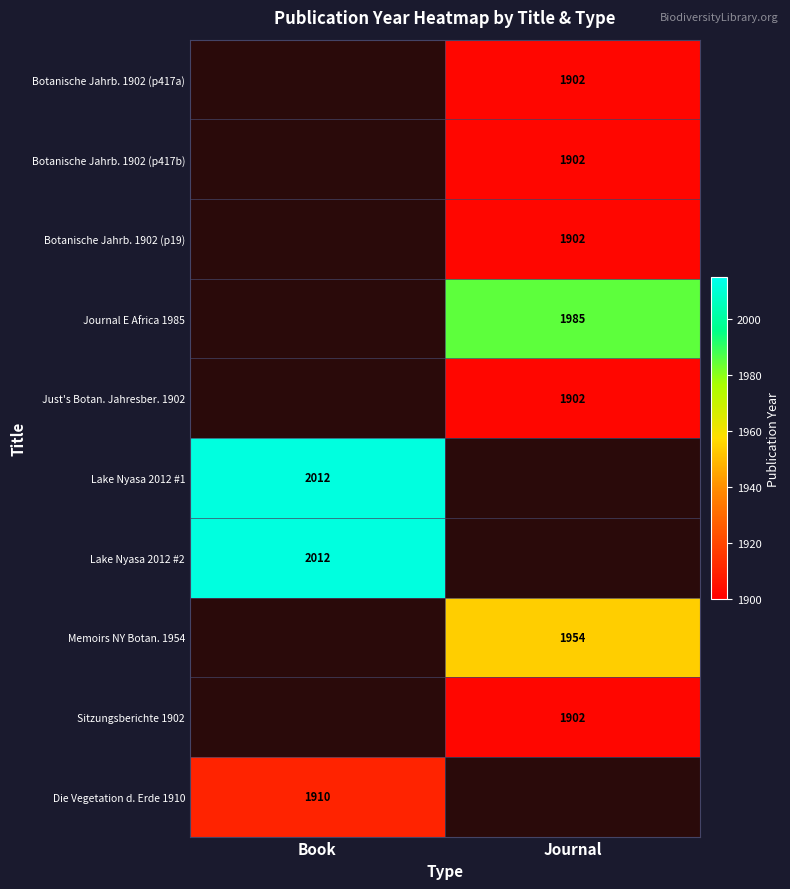

Is the value of Lake Nyasa 2012 #1 at Book greater than the value of Botanische Jahrb. 1902 (p19) at Journal?

Yes